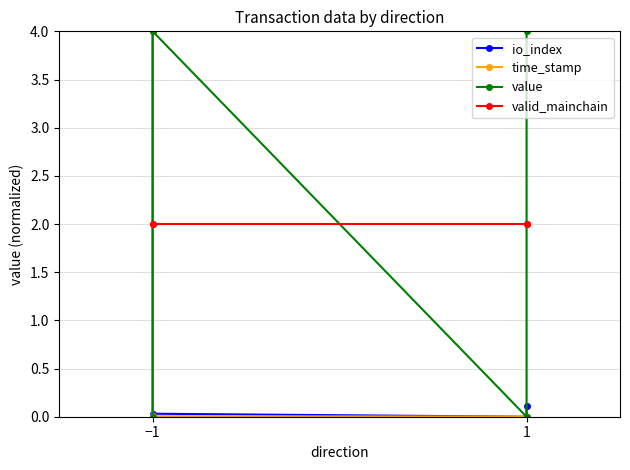

How many data points does each series have?

4